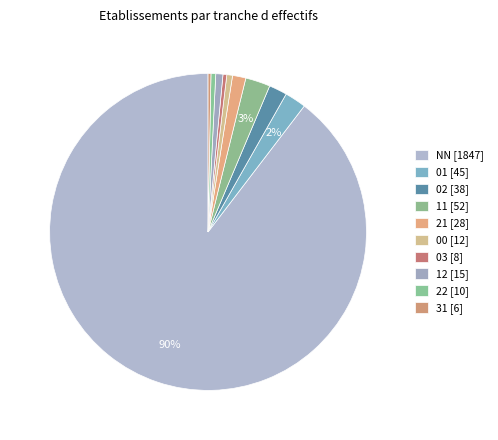

To the nearest percent, what is the combined percentage of 00 and 31?

1%